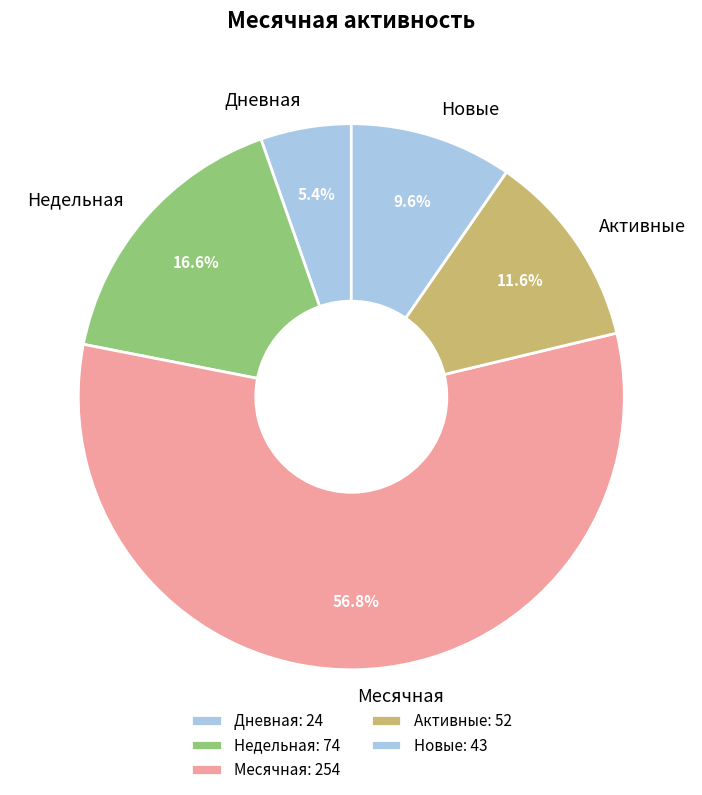

Between Месячная and Недельная, which is larger?

Месячная